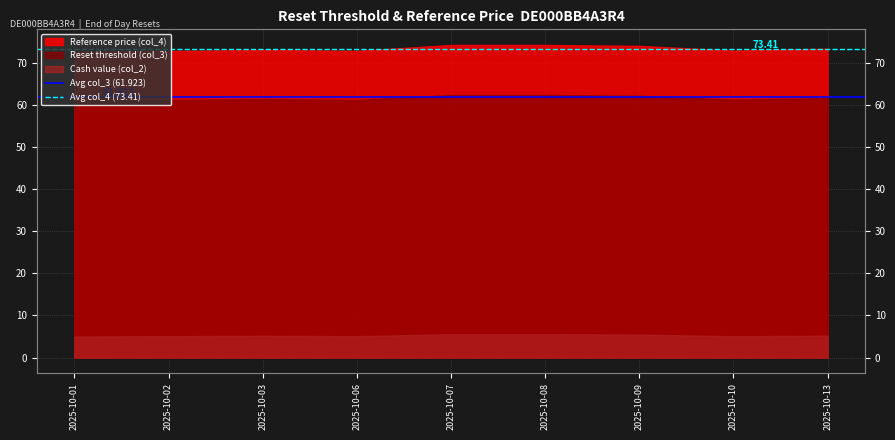

At which label is Avg col_3 (61.923) closest to 61?

2025-10-01